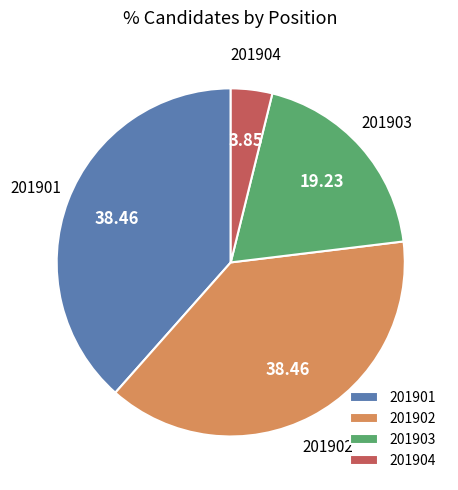

Is 201904 the majority of the pie?

No